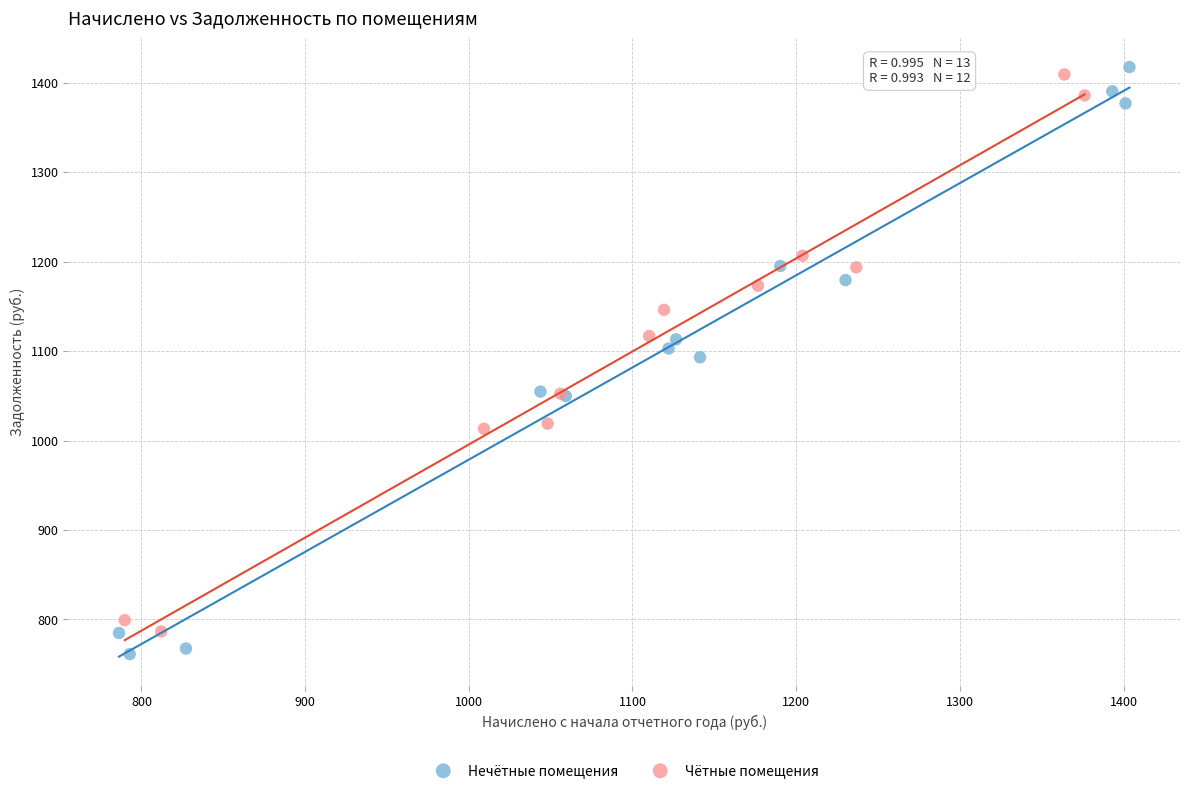

Which series has the largest Y range (max minus min)?

Нечётные помещения